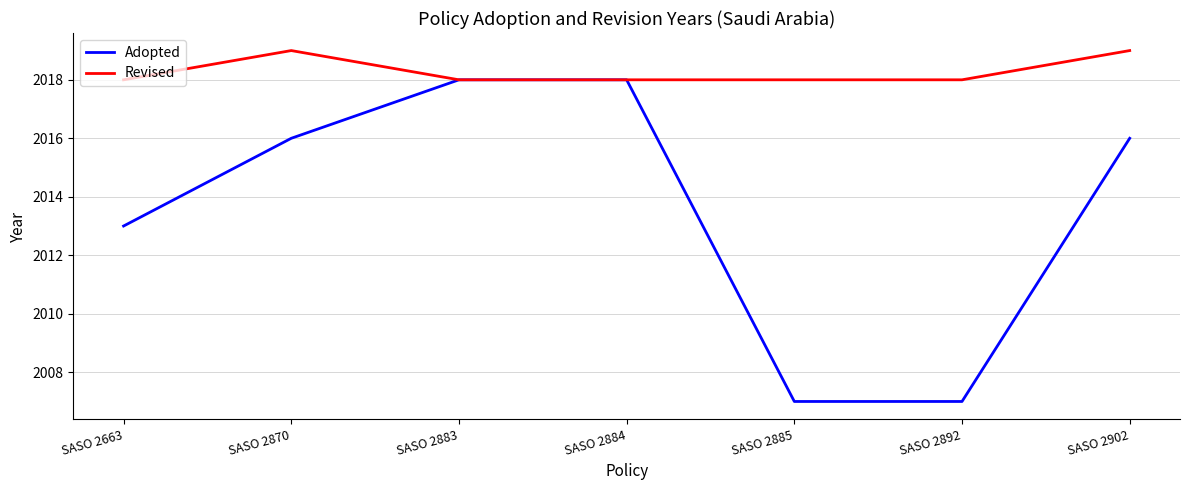

Read the Adopted value at SASO 2883.

2018